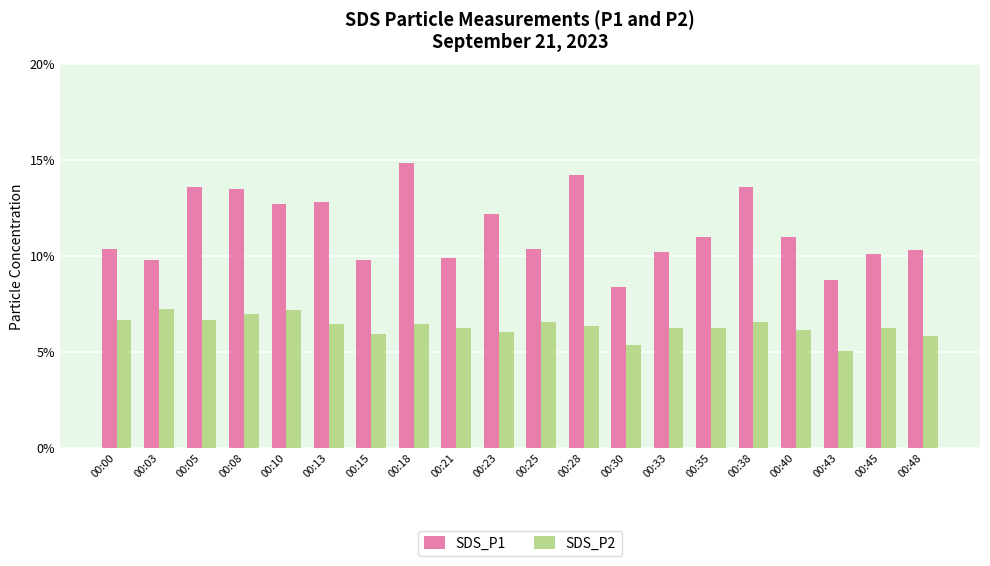

Rank the series by their average value, from lowest to highest.

SDS_P2, SDS_P1